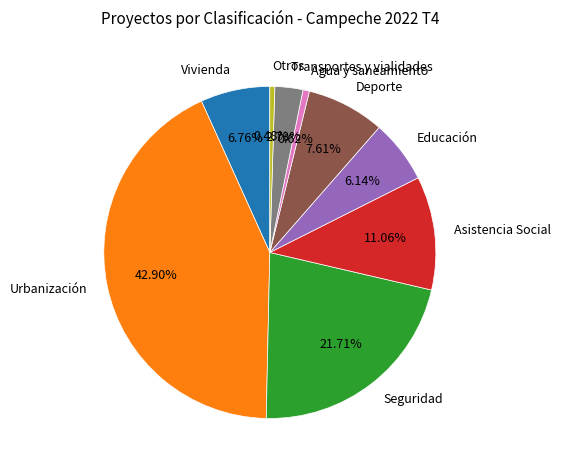

How many slices are in this pie chart?

9